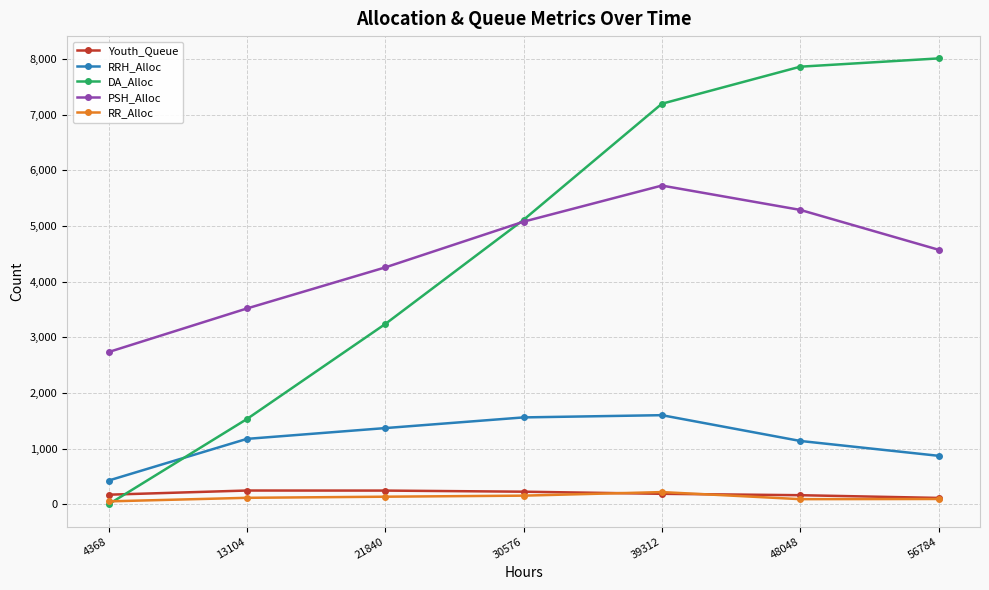

In PSH_Alloc, how many points are higher than both neighbors (excluding endpoints)?

1